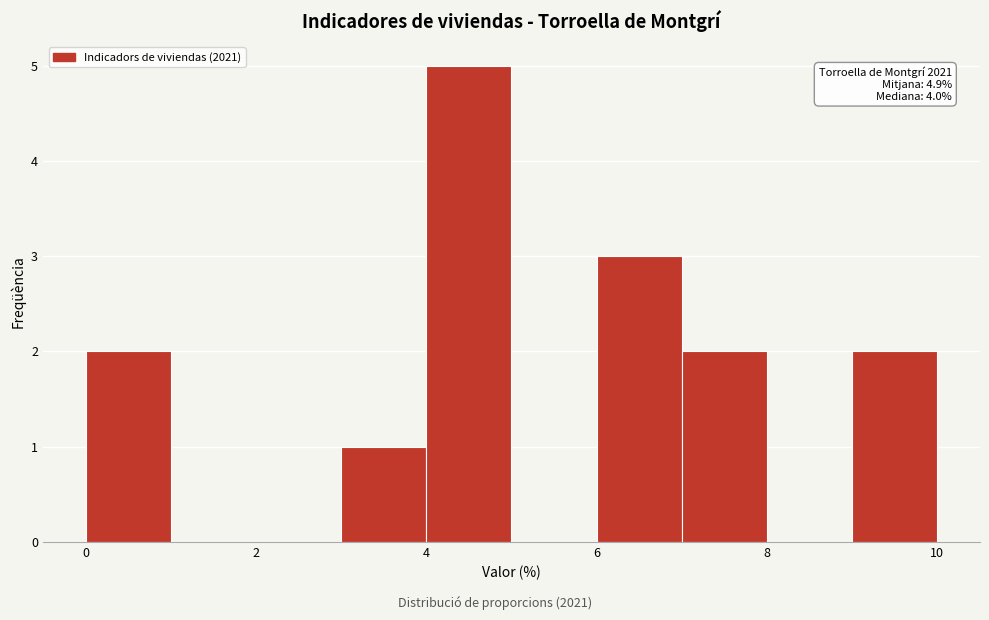

Which range on the x-axis has the tallest bar?

4 to 5